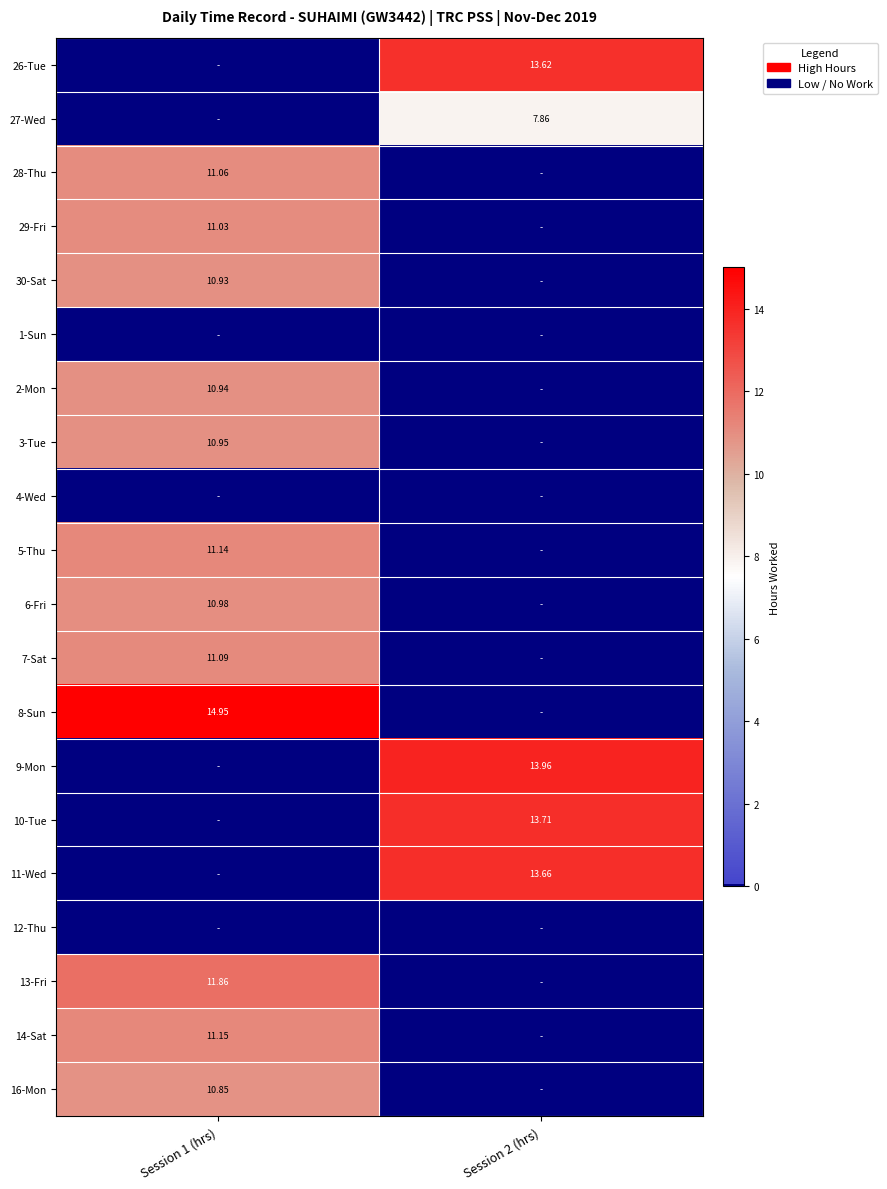

Is the value of 8-Sun at Session 1 (hrs) greater than the value of 7-Sat at Session 1 (hrs)?

Yes